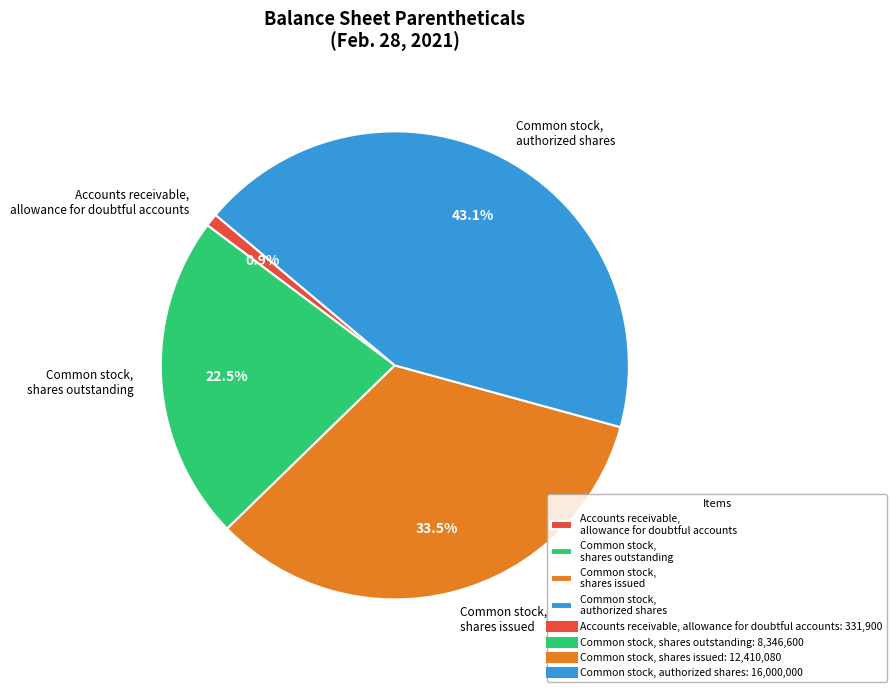

Which slice is the smallest?

Accounts receivable, allowance for doubtful accounts